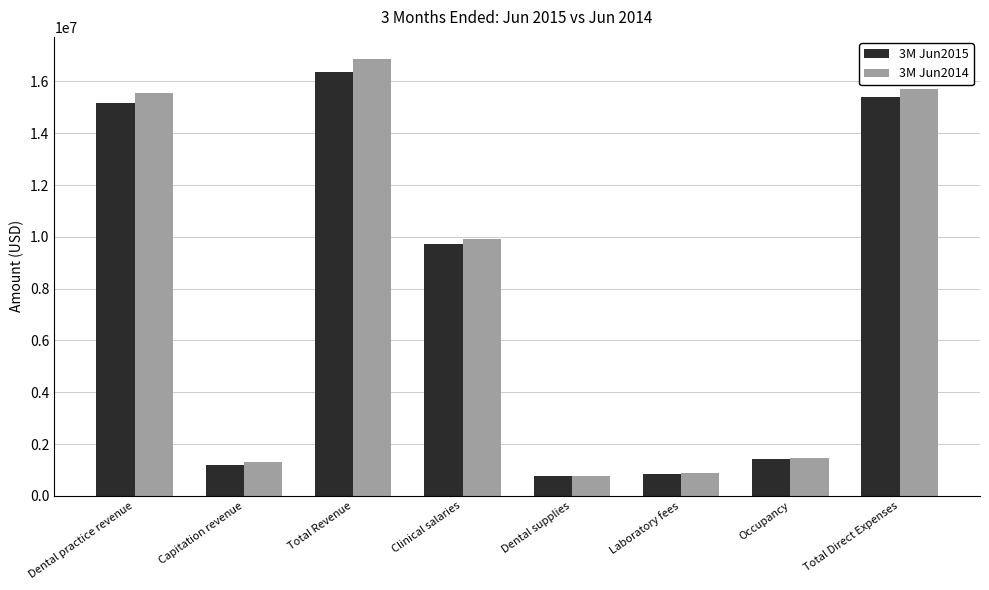

What is the maximum value shown in the chart?

16876523